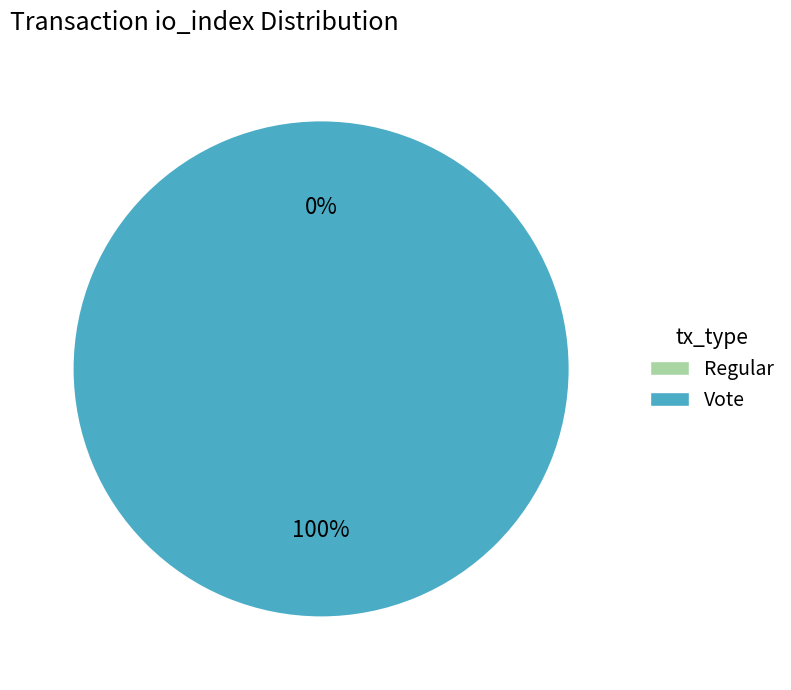

Is Vote the majority of the pie?

Yes